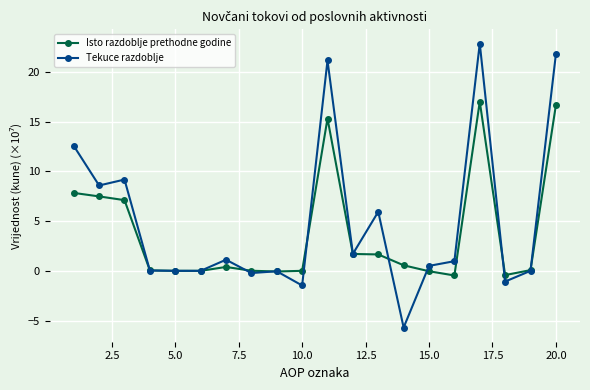

What is the value of the Isto razdoblje prethodne godine point at the 17th from the left?

17.0